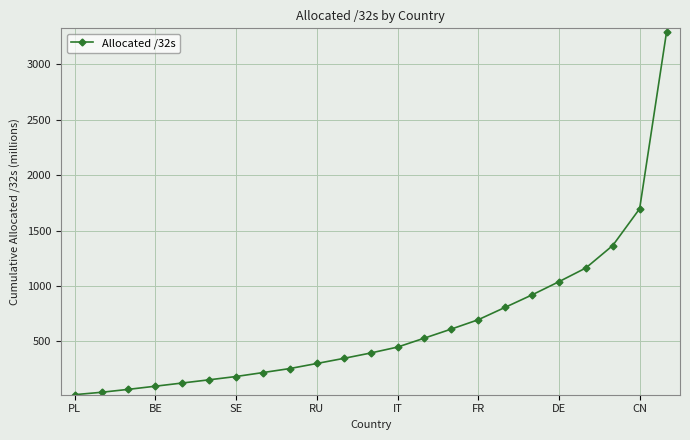

What is the smallest value displayed?

20.5